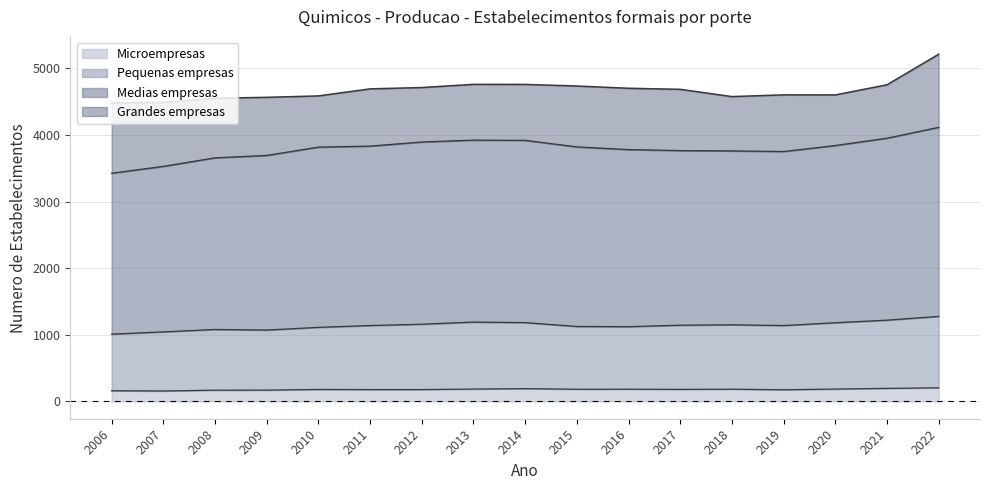

Which category has the highest value across all series?

2022